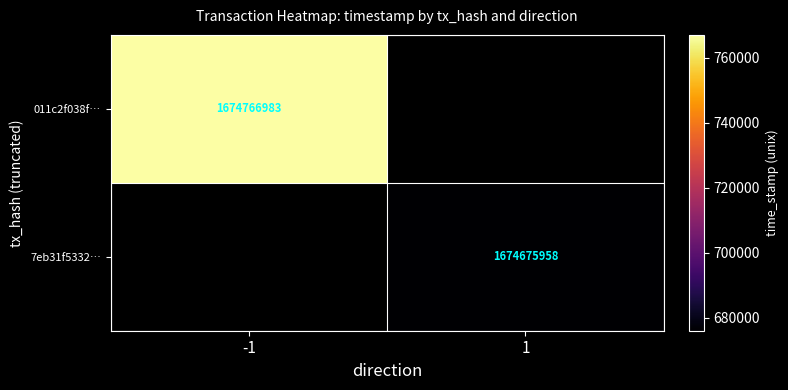

The value of 011c2f038f… at -1 is 2382498118. True or false?

False